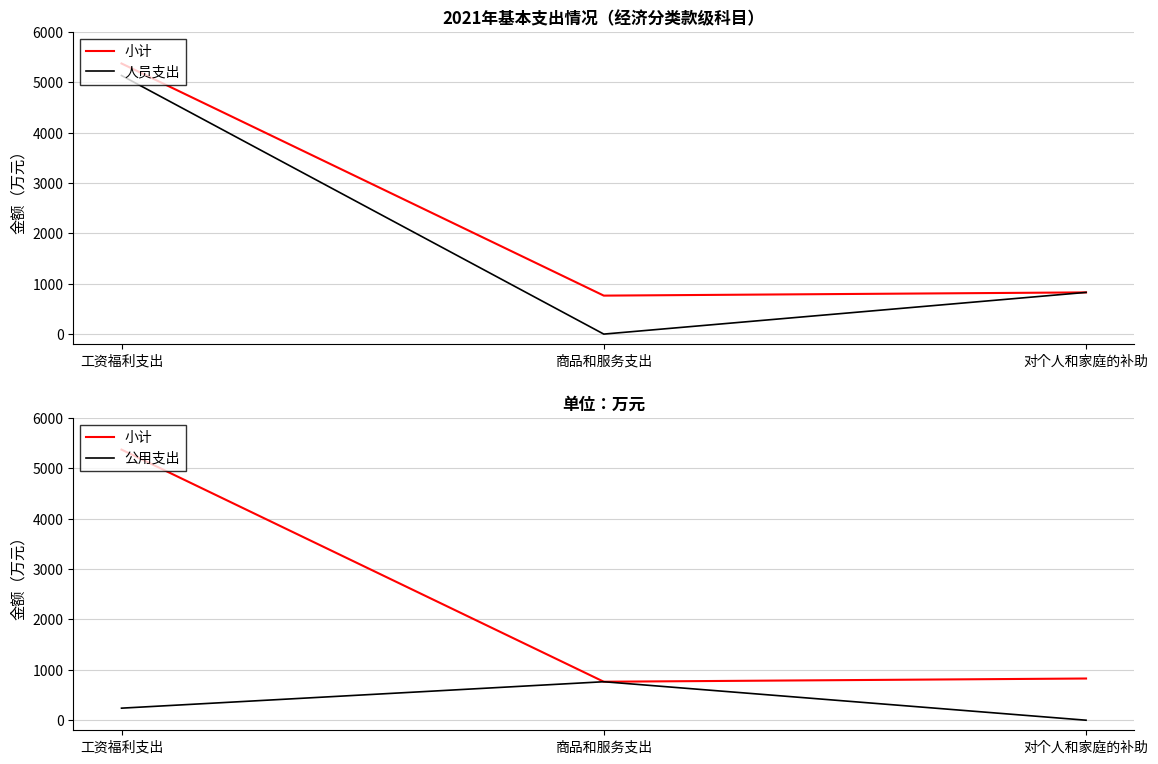

Does the chart have visible grid lines?

Yes